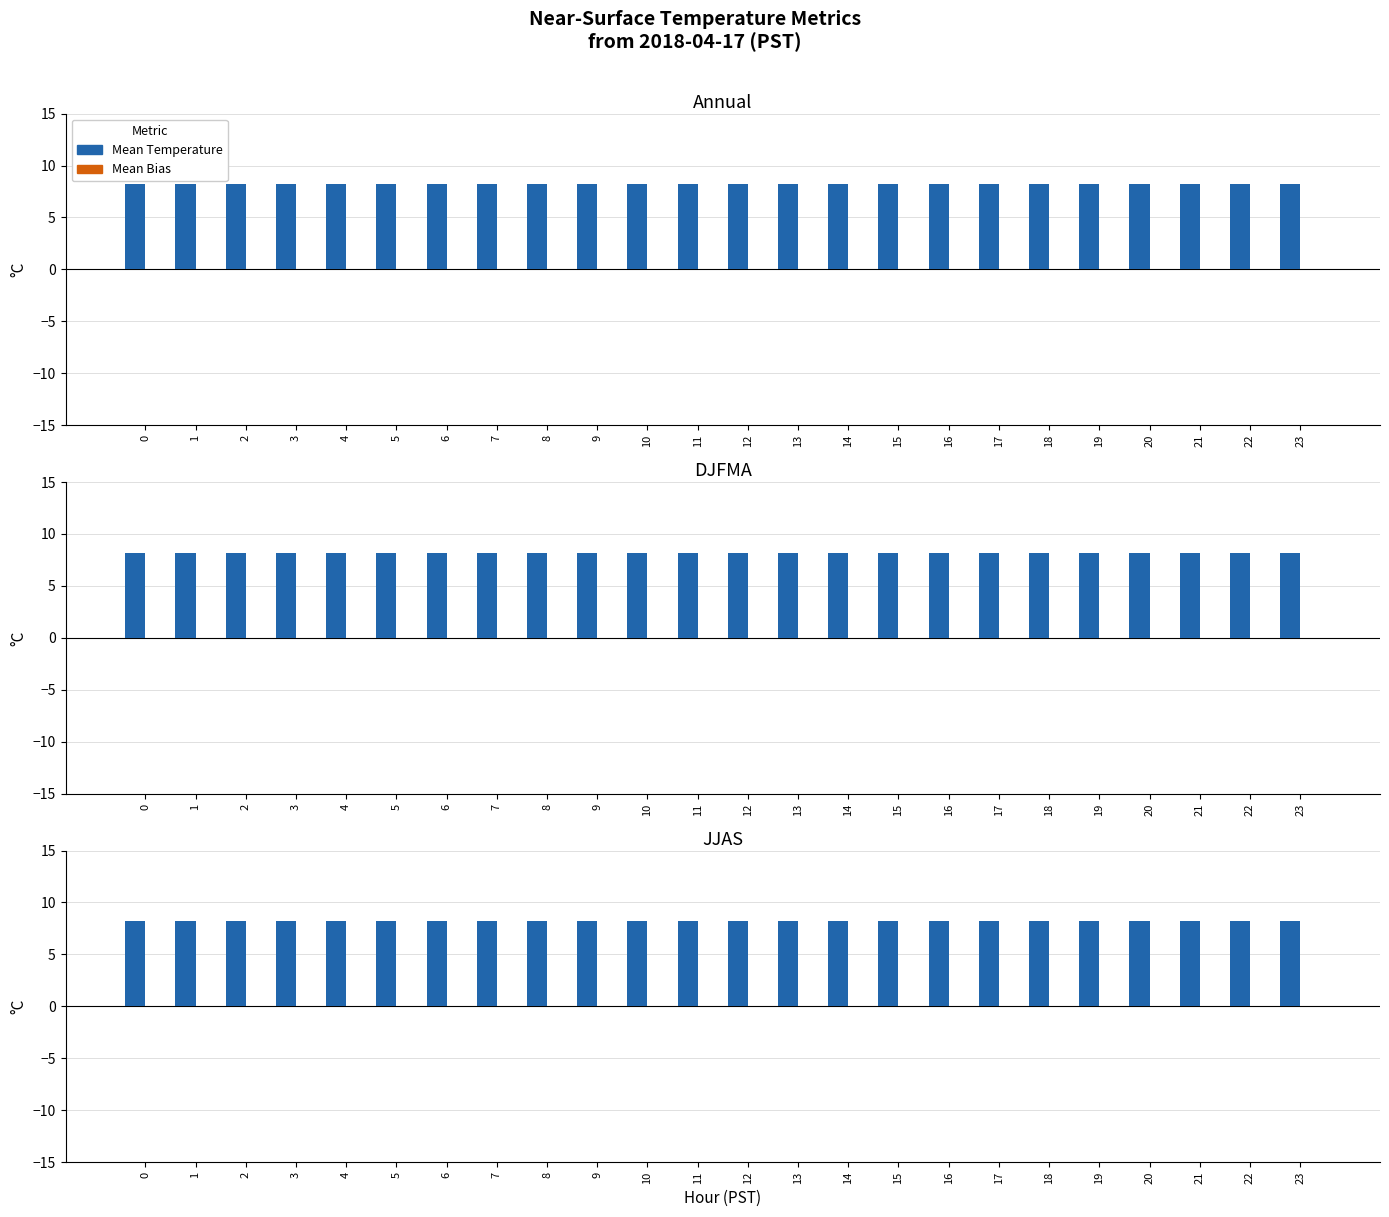

The Mean Temperature series shows 8.2 at 15. True or false?

True